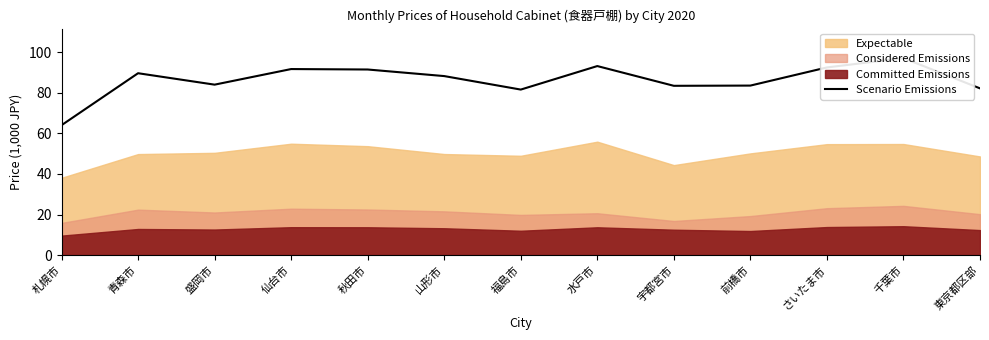

What is the change in value from 山形市 to 東京都区部?

-6.1